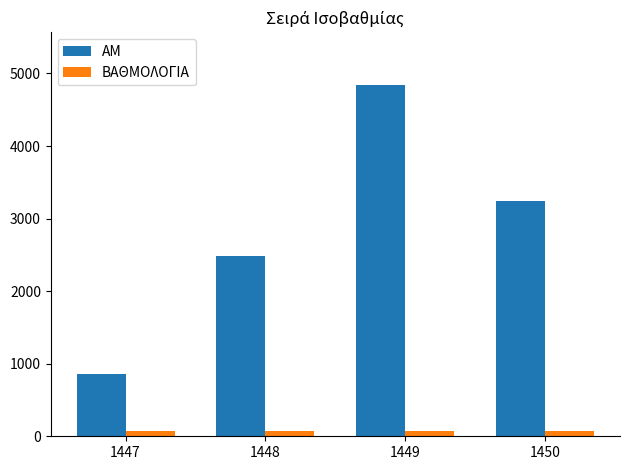

At which label does ΑΜ reach its minimum?

1447